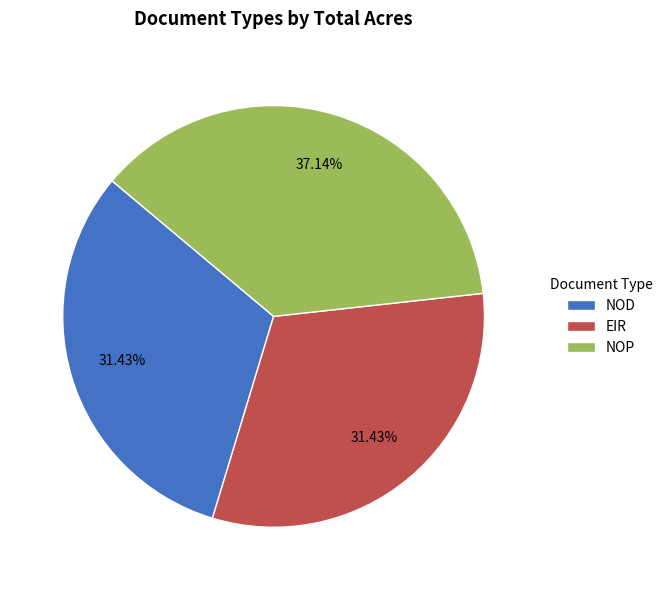

Does any single category account for the majority?

No